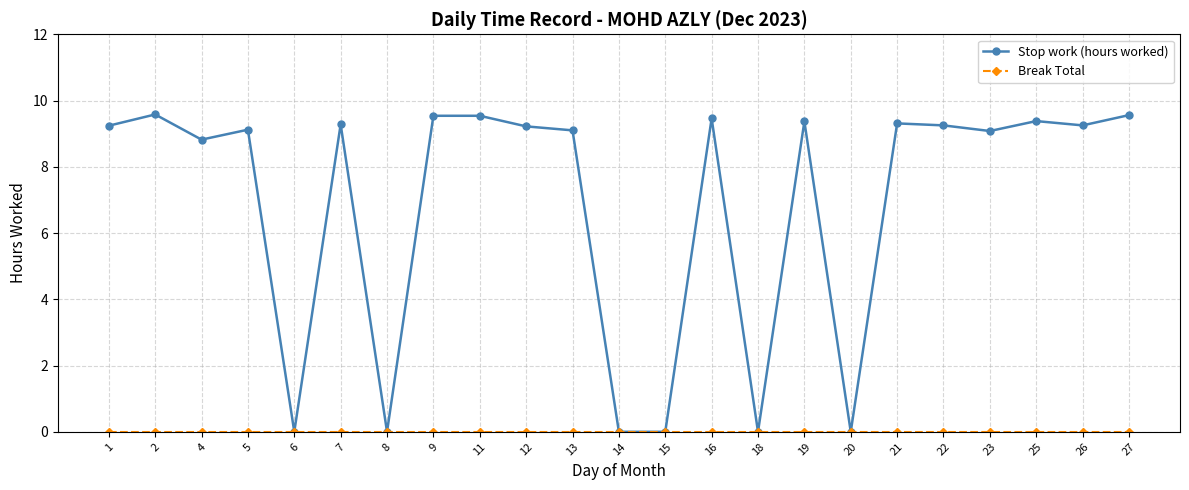

True or false: Stop work (hours worked) has a value of 9.5 at 9.

True